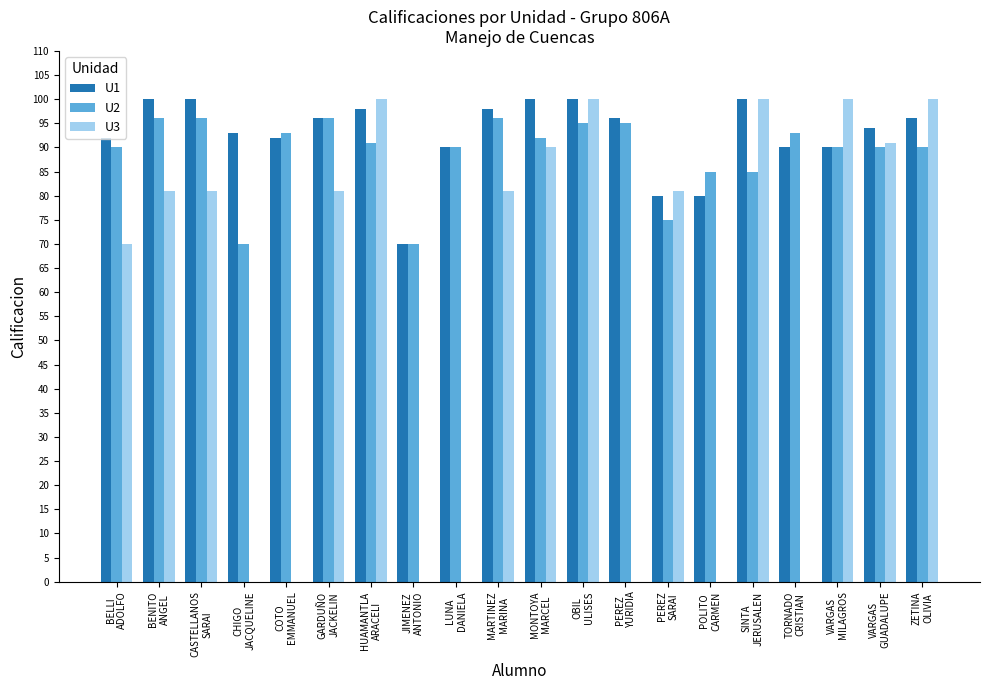

What is the greatest value displayed?

100